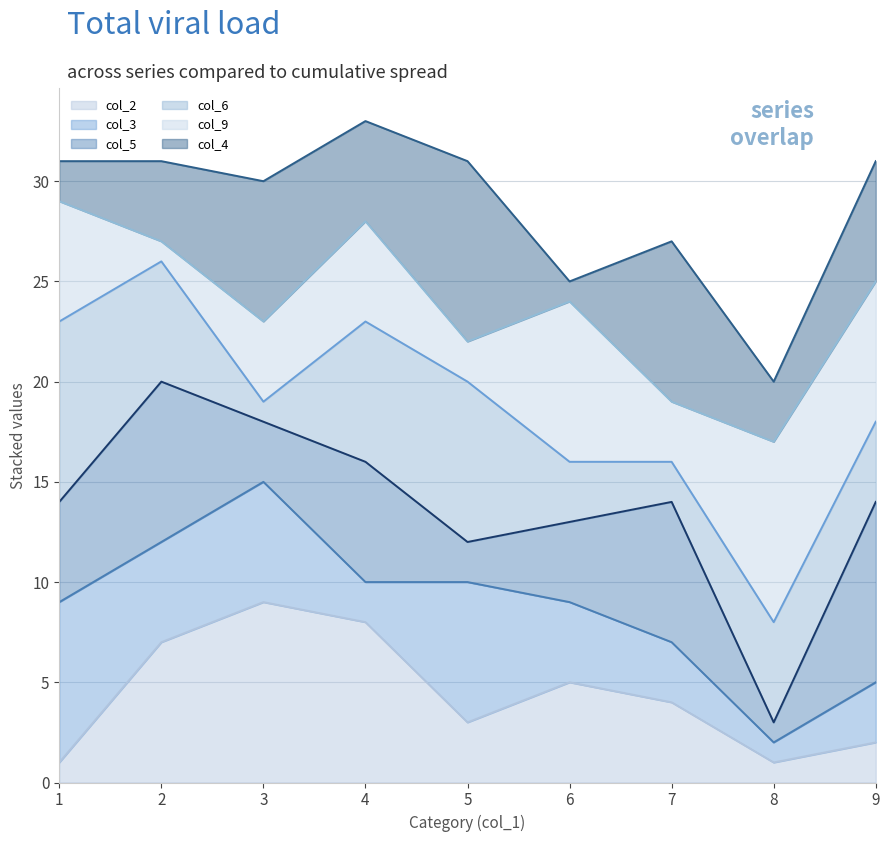

The col_2 series shows 2 at 7. True or false?

False